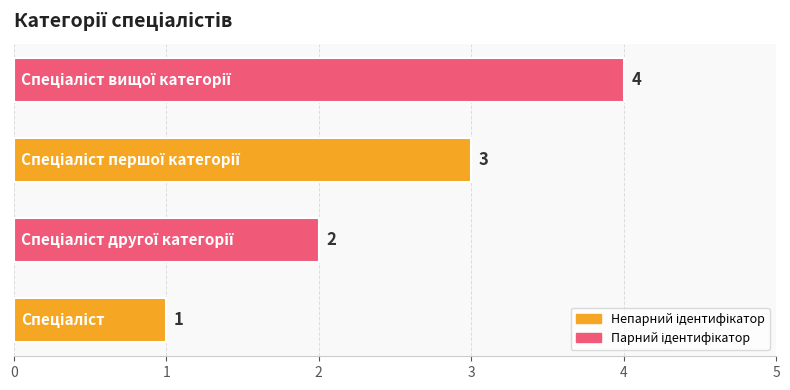

How many values are between 2 and 4?

3